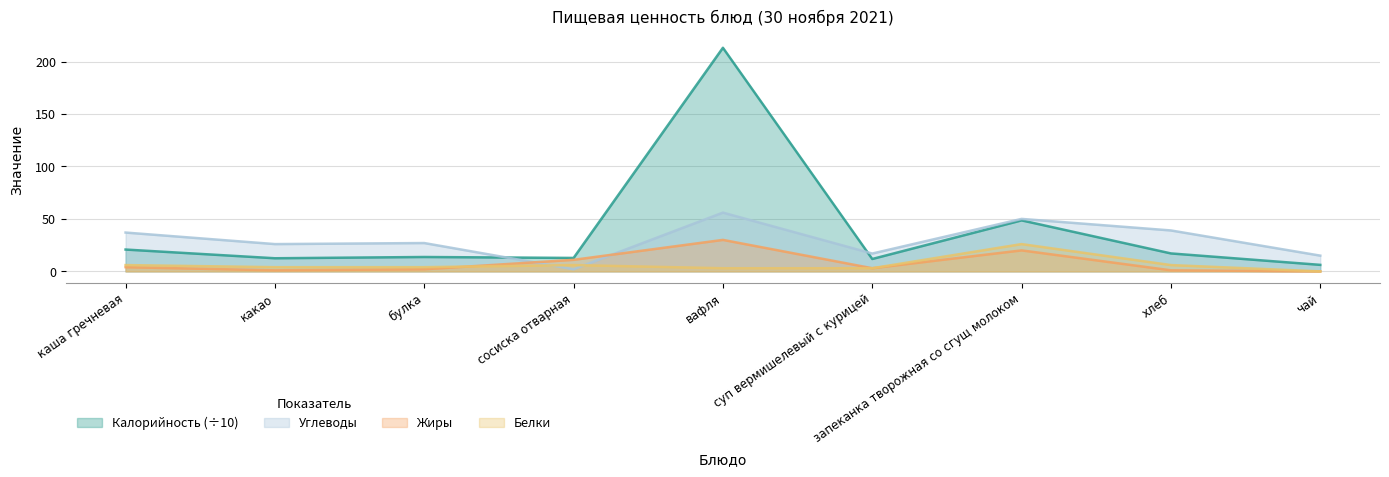

At how many categories does at least one series exceed 125?

1